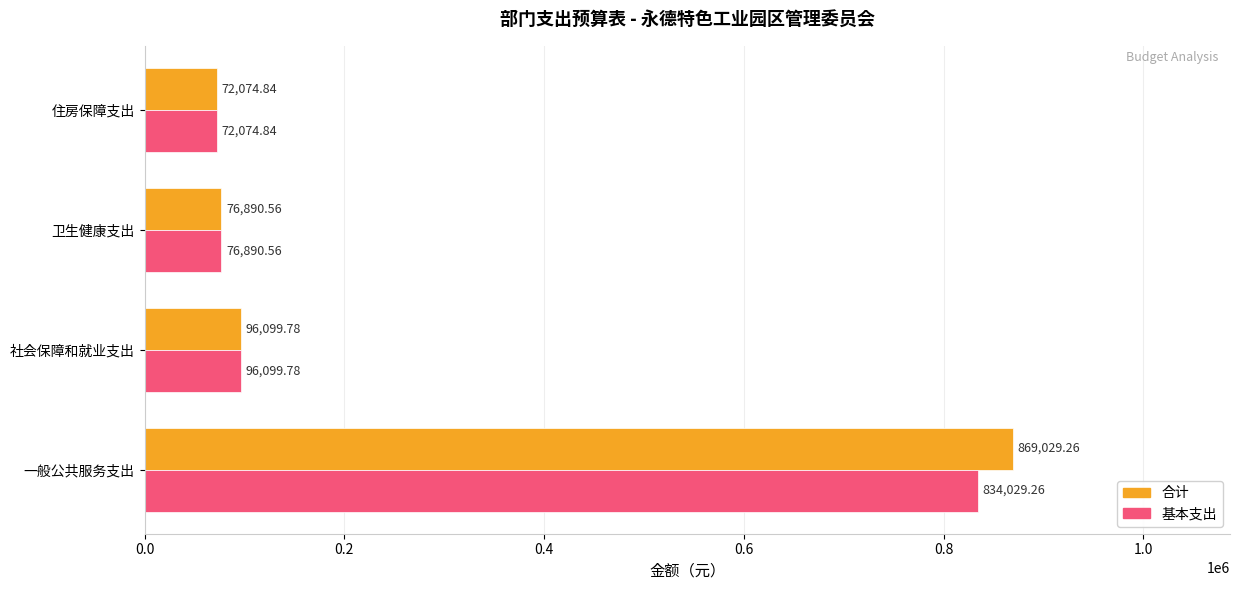

At which category is the sum across all series the highest?

一般公共服务支出